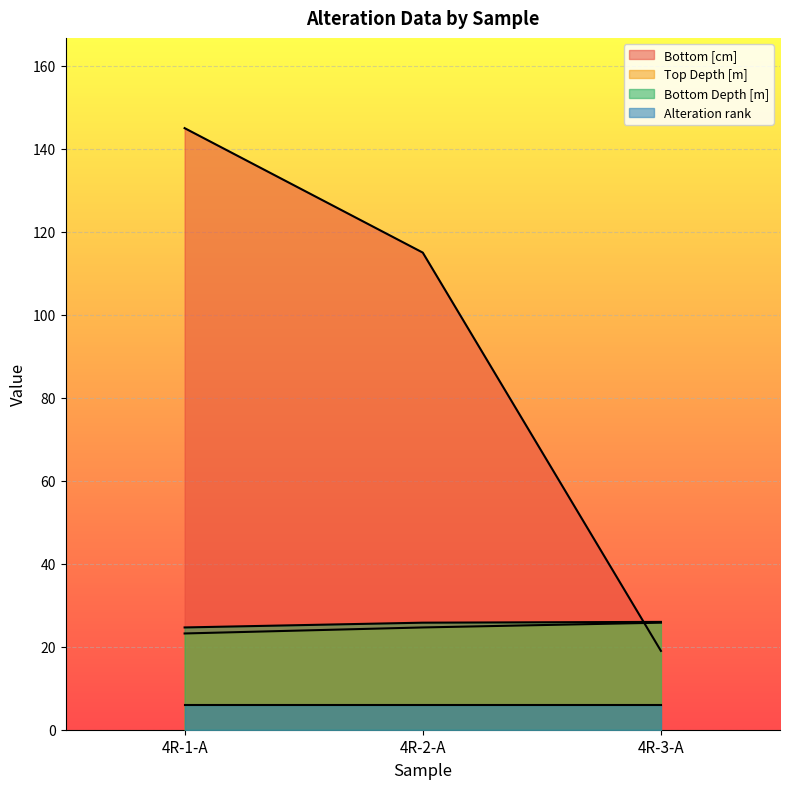

Which category has the lowest value across all series?

4R-3-A